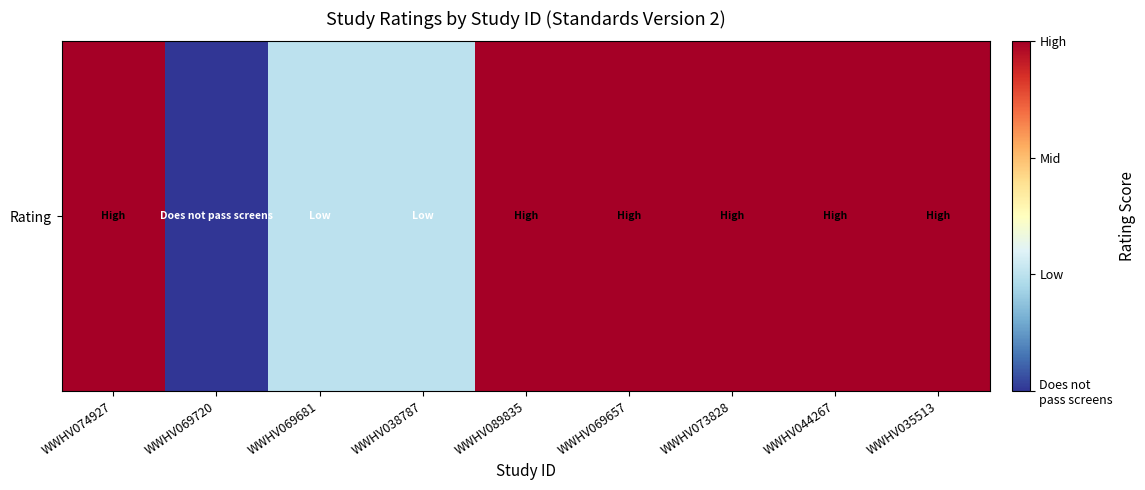

The value at WWHV035513 is 4. True or false?

False